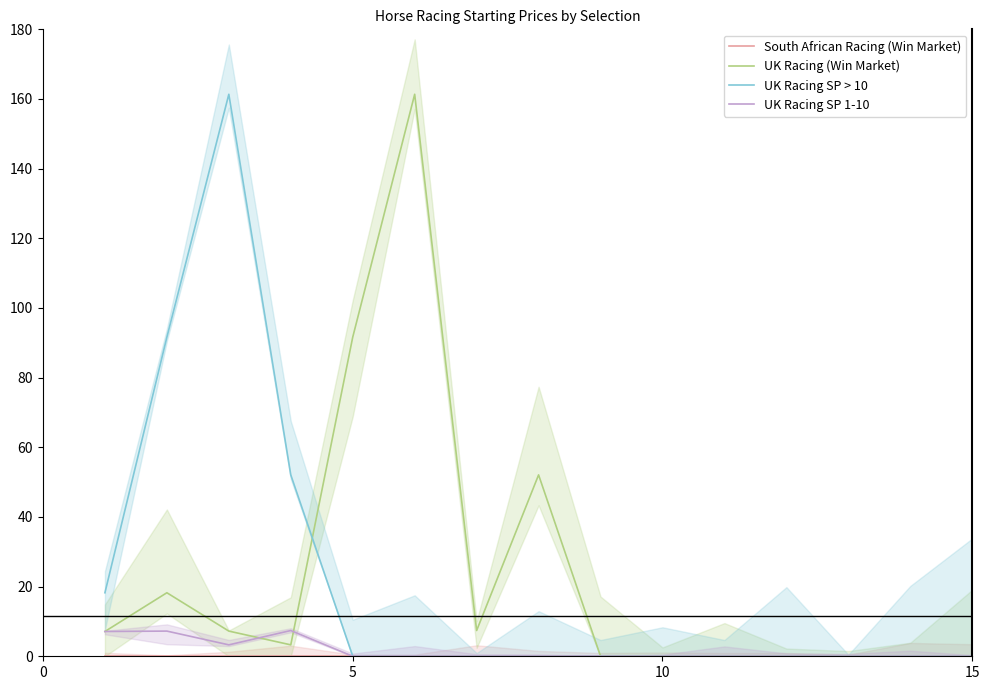

Where is UK Racing (Win Market) nearest to the value 80?

5